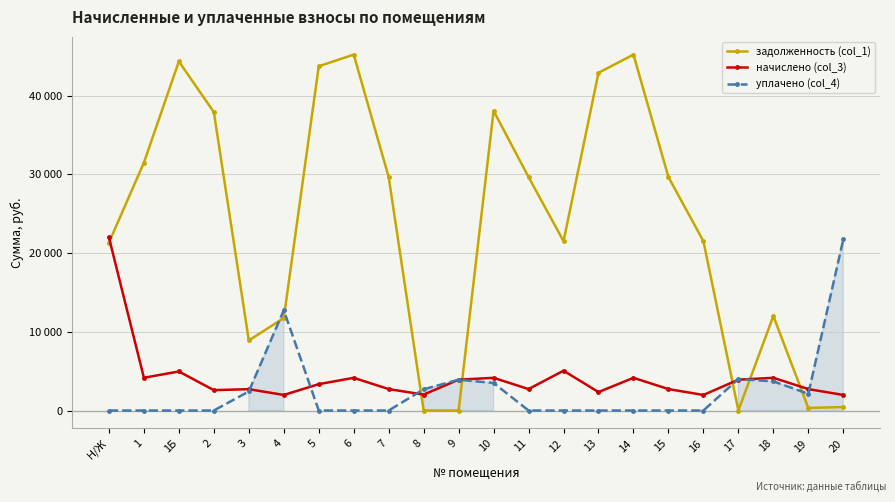

What are all the series names shown in the legend?

задолженность (col_1), начислено (col_3), уплачено (col_4)